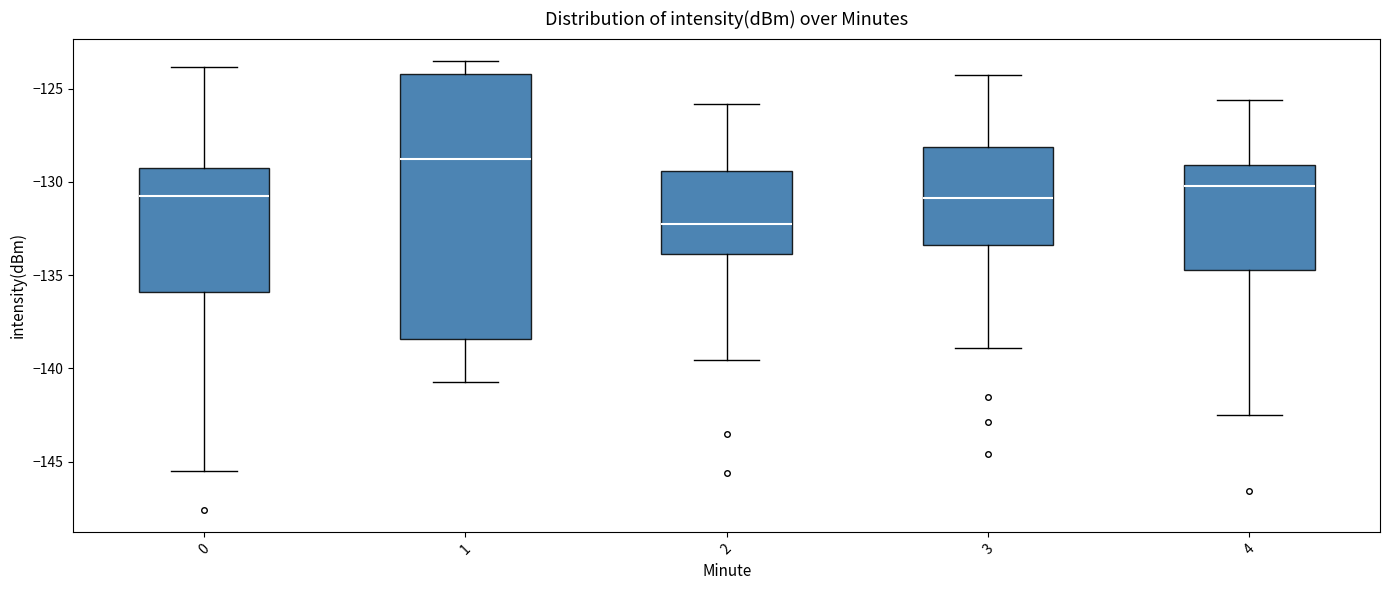

Which box is the tallest, from its lower edge to its upper edge?

1